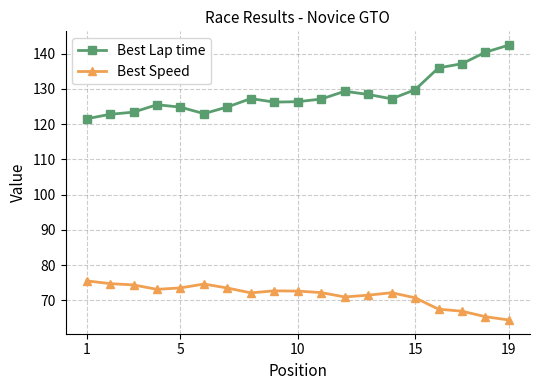

Which series has the largest range (max minus min)?

Best Lap time